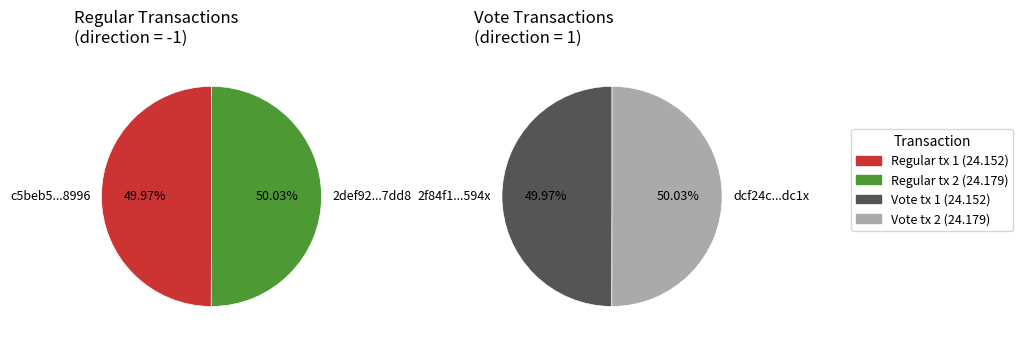

Does 1 account for over 50% of the chart?

Yes